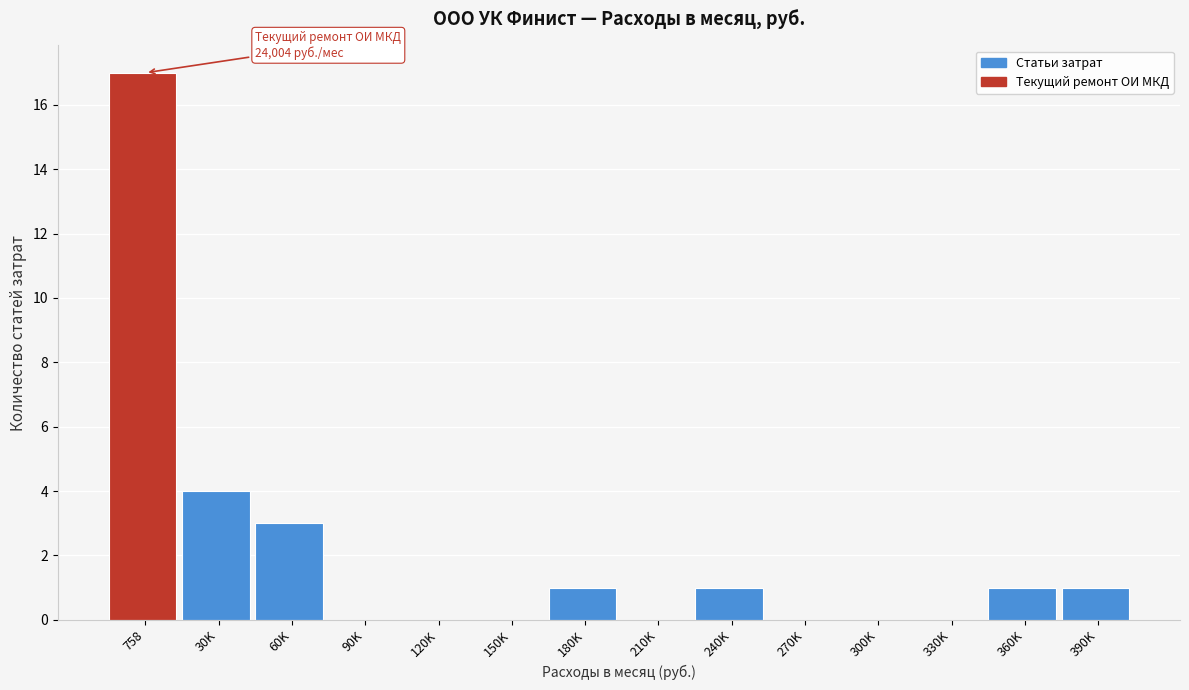

Reading left to right, what are all the values shown in this chart?

758=17	30K=4	60K=3	90K=0	120K=0	150K=0	180K=1	210K=0	240K=1	270K=0	300K=0	330K=0	360K=1	390K=1